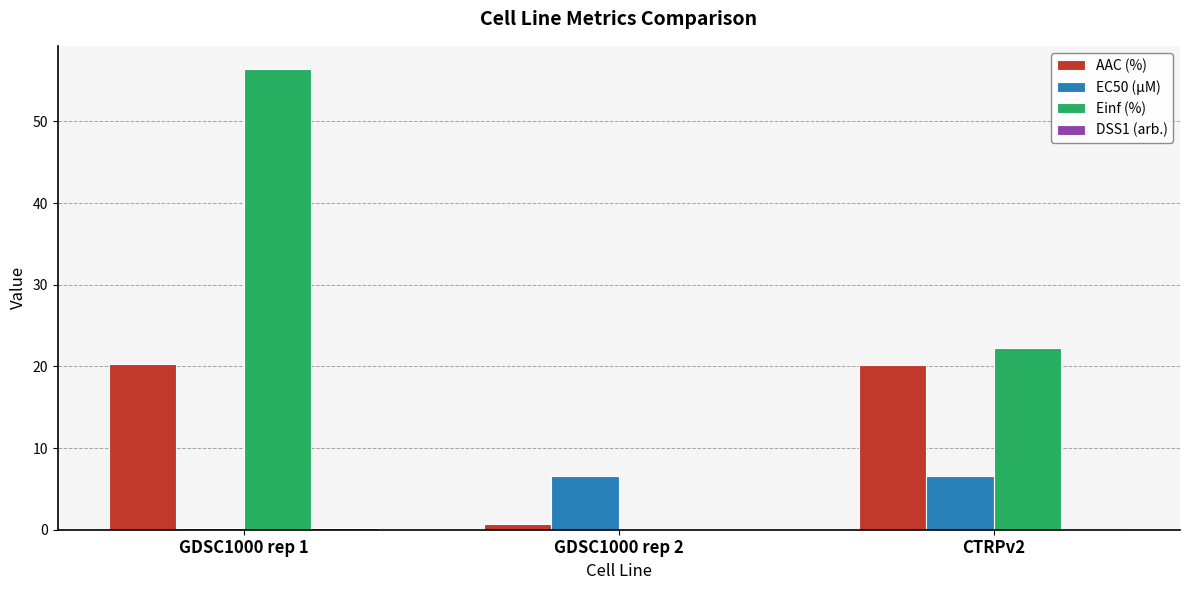

The Einf (%) series shows 0.0 at GDSC1000 rep 2. True or false?

True